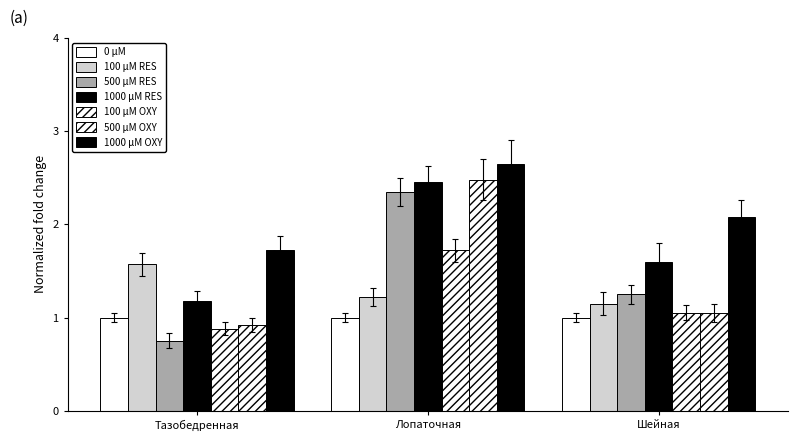

How many groups of bars are there?

3